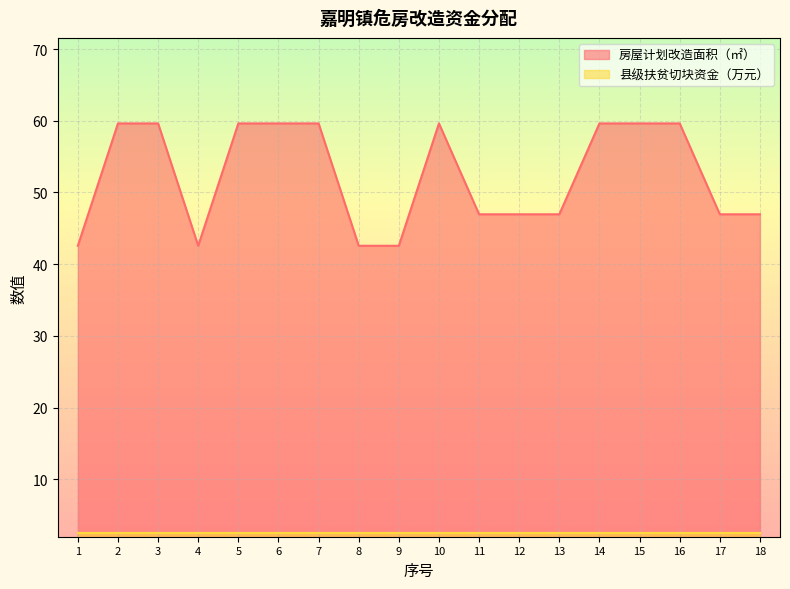

Between 2 and 7, which is larger?

2